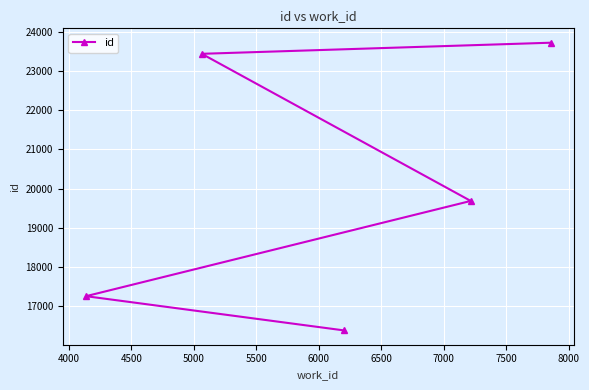

What is the smallest value displayed?

16388